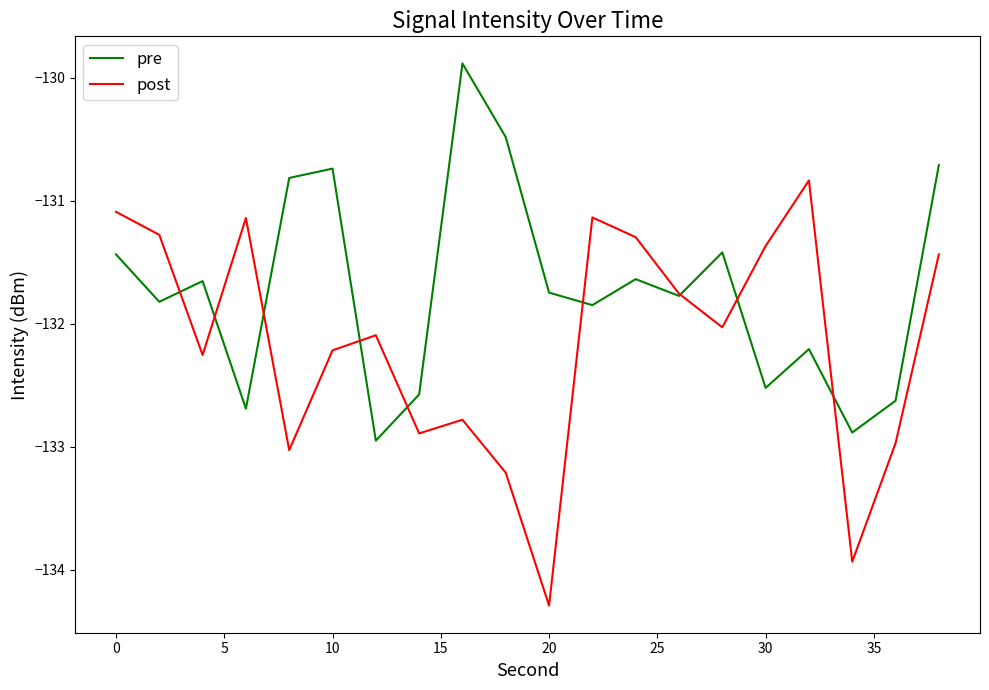

What is the maximum value for pre?

-129.9